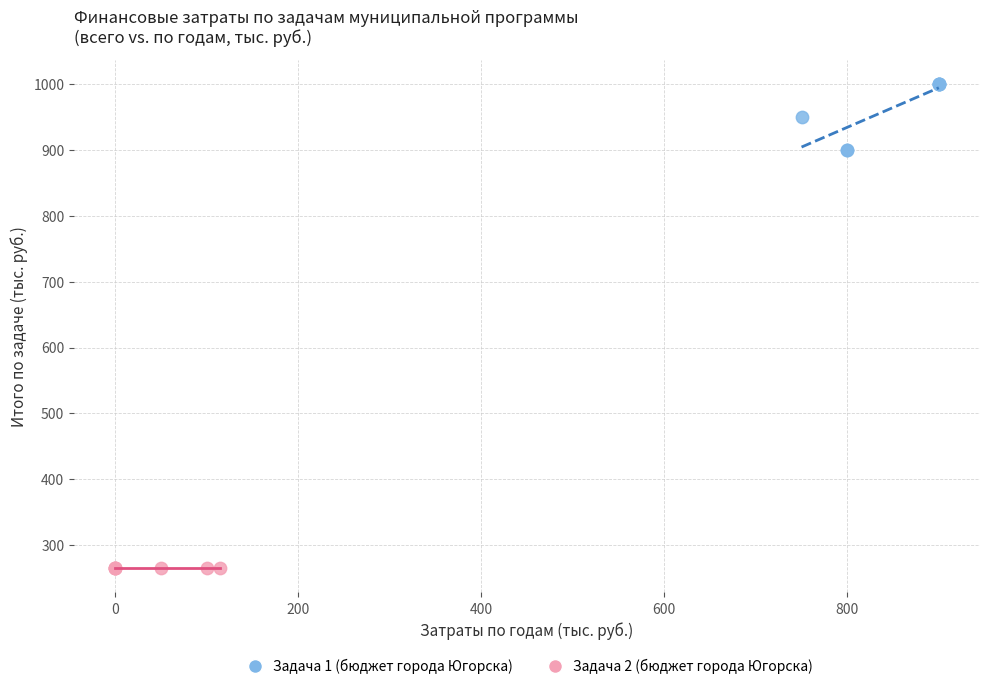

Which series reaches the minimum Y coordinate?

Задача 2 (бюджет города Югорска)